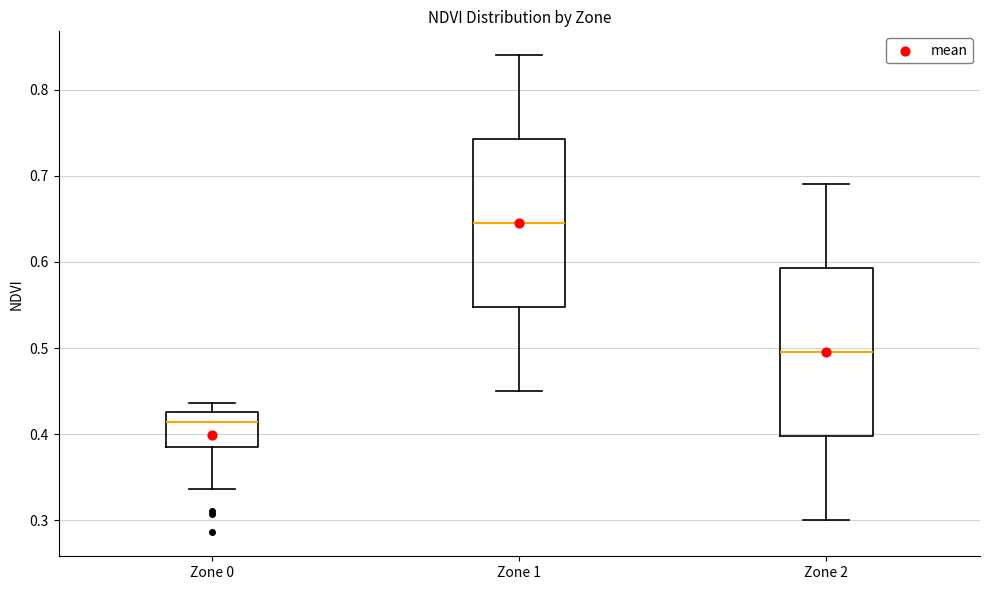

Where does the upper whisker of the box for Zone 2 end on the y-axis? The values are not printed on the chart, so give them approximately, as read against the axis.

0.69